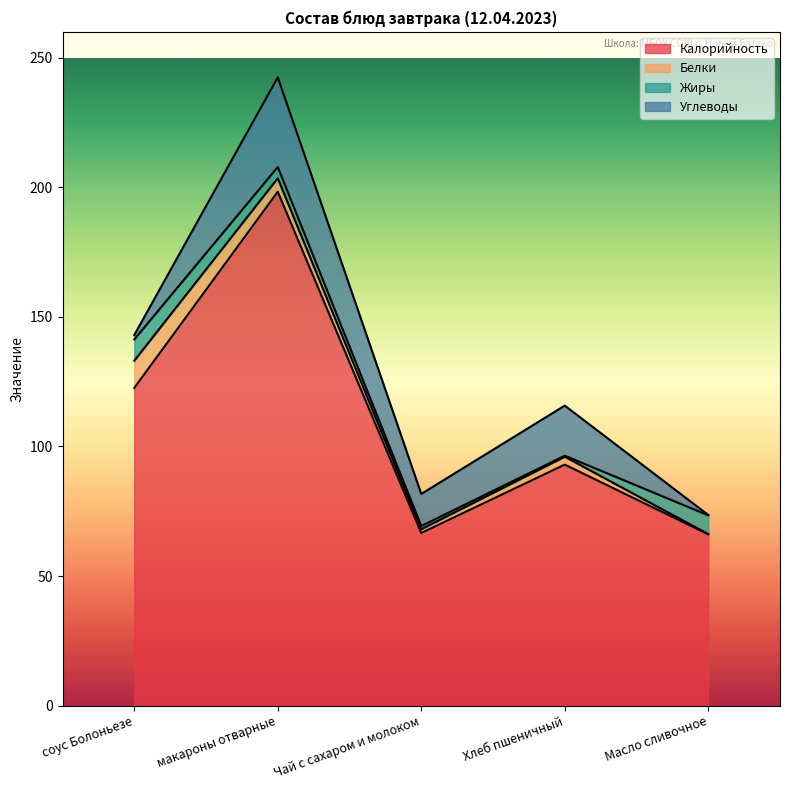

Where is Углеводы nearest to the value 17?

Хлеб пшеничный